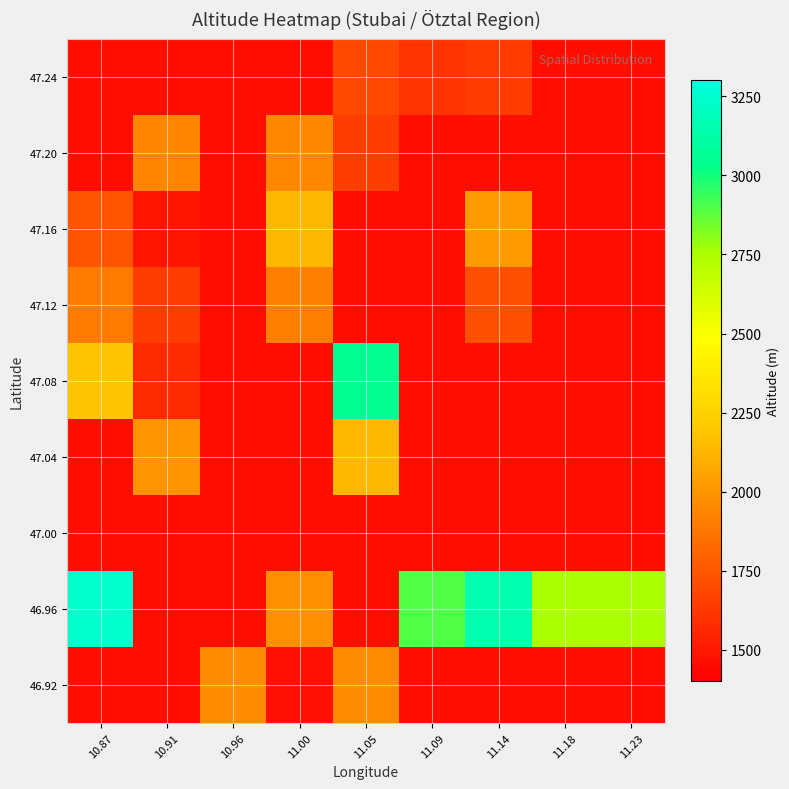

Between 11.00 and 11.18, which is larger?

11.00